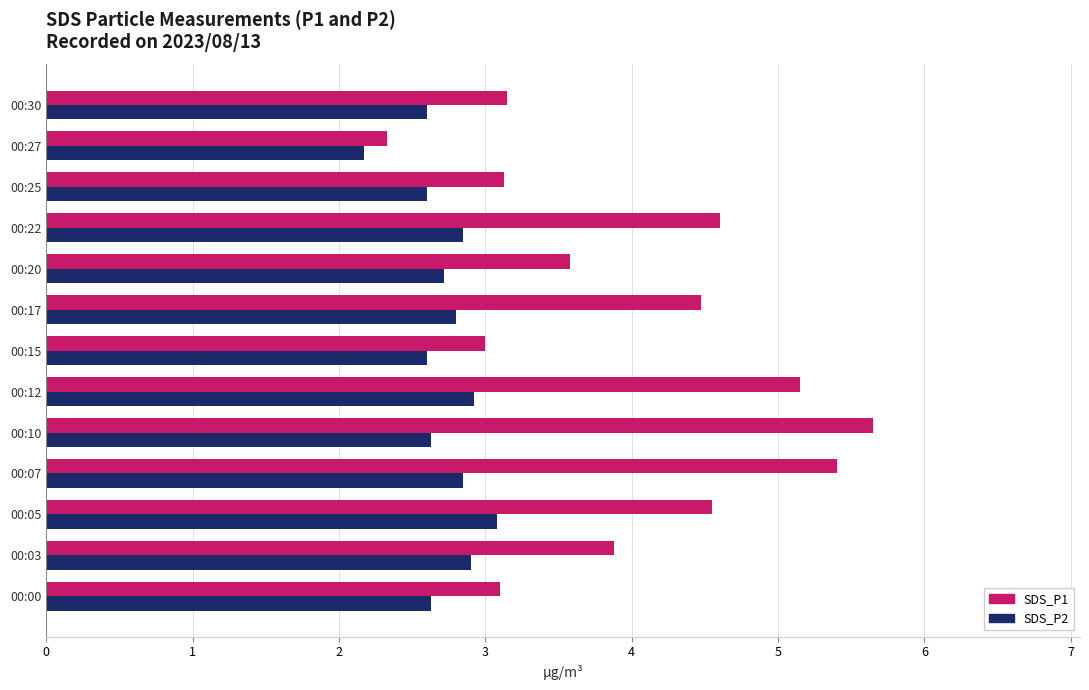

Which series has the largest total across all categories?

SDS_P1